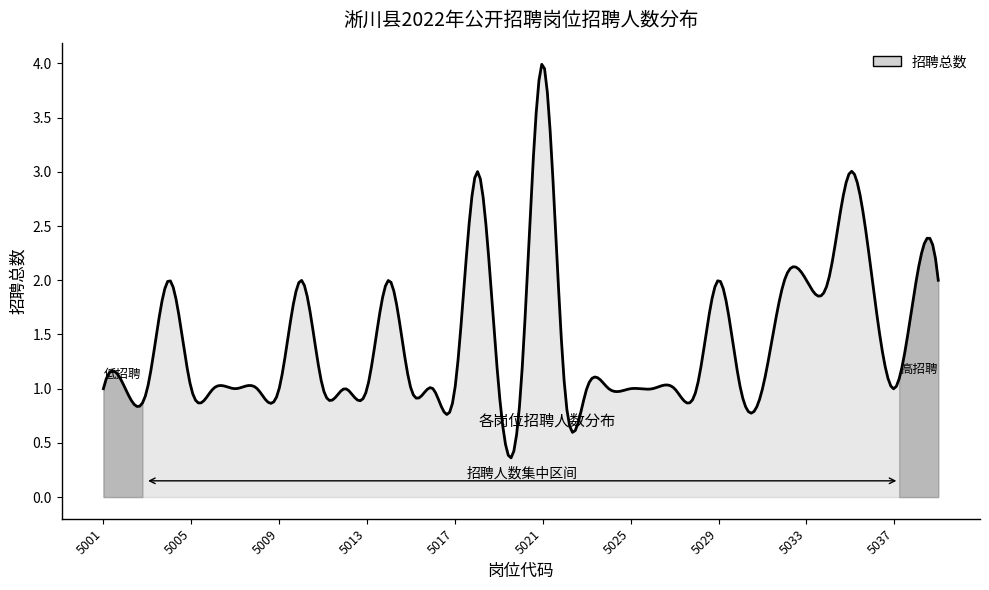

Does the chart display data point markers on the line(s)?

No